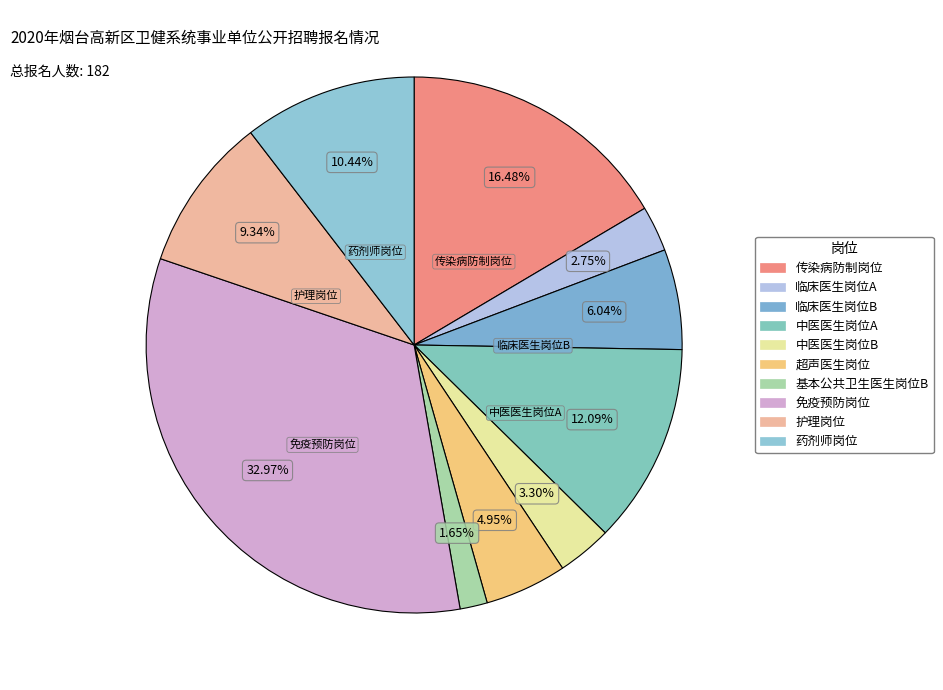

Which has a higher value, 基本公共卫生医生岗位B or 临床医生岗位B?

临床医生岗位B